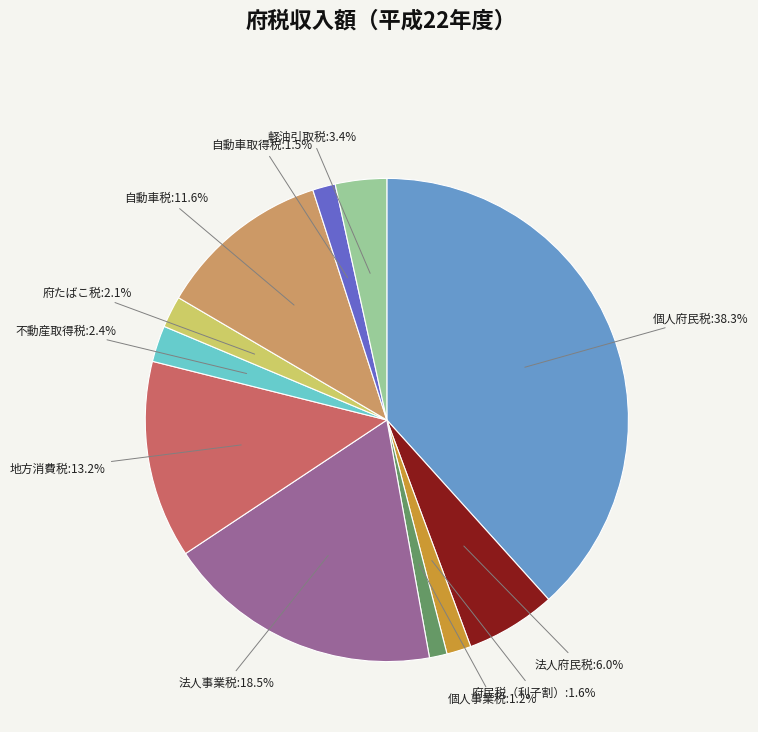

Is there a majority slice in this chart?

No